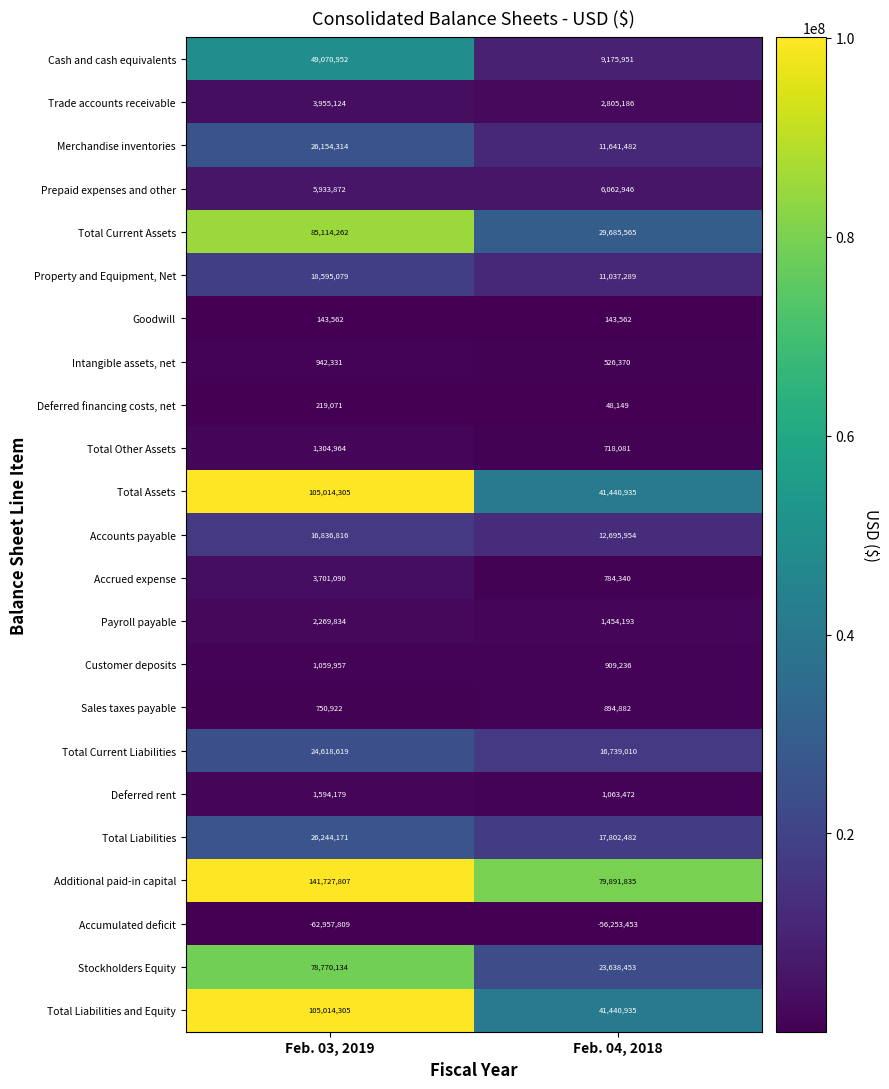

What is the total value across all series at Feb. 04, 2018?

254346855